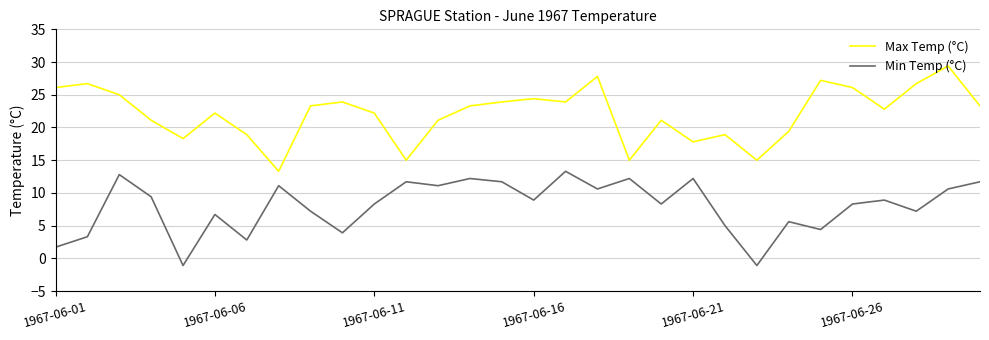

True or false: Max Temp (°C) and Min Temp (°C) cross at least once.

False